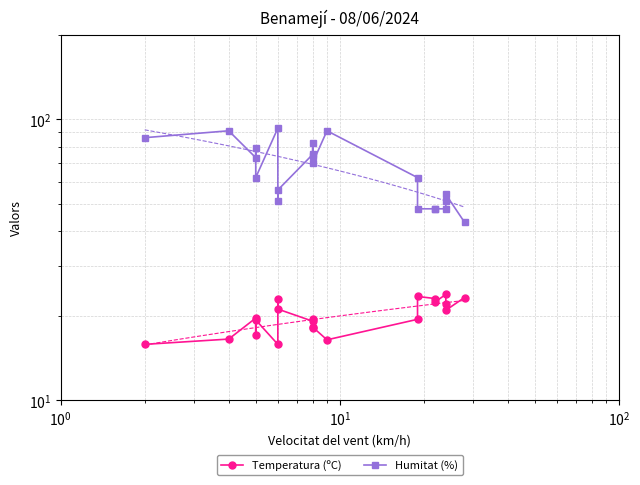

True or false: Temperatura (ºC) and Humitat (%) cross at least once.

False